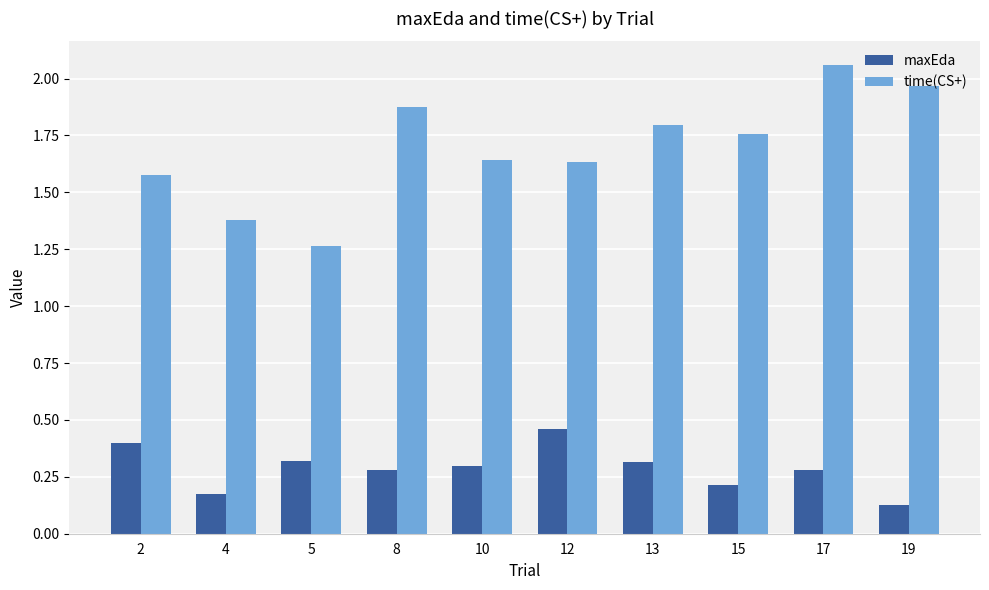

What are all the series names shown in the legend?

maxEda, time(CS+)